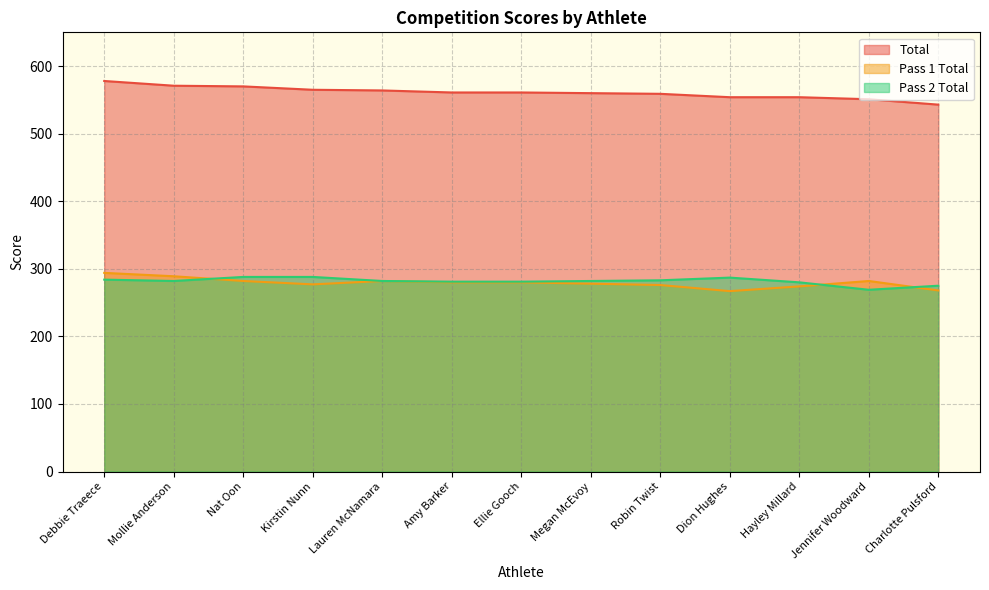

What is the minimum value shown in the chart?

267